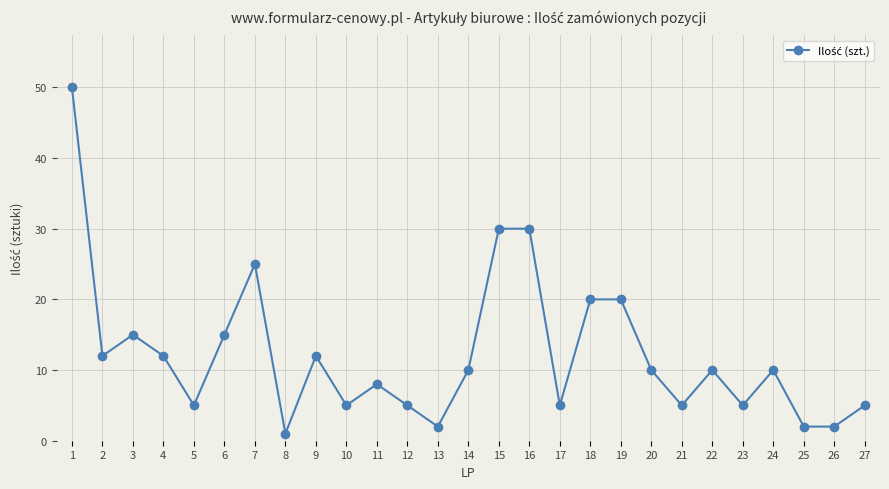

What is the smallest value displayed?

1